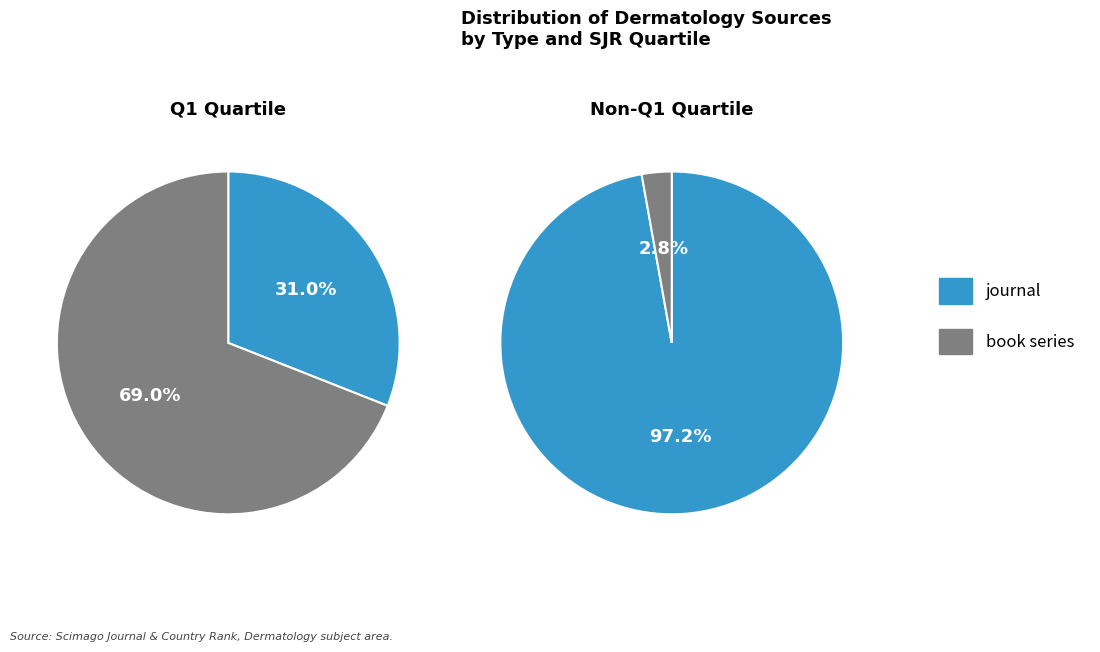

How many segments does this pie chart have?

2